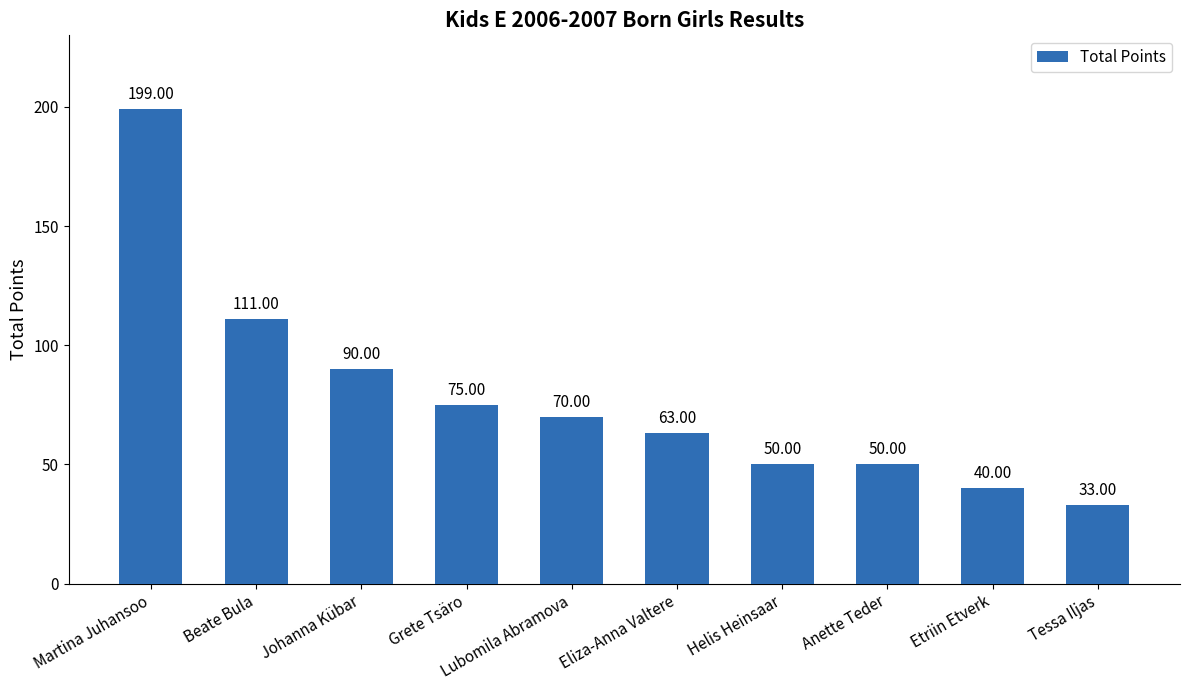

True or false: the data shows 60 at Etriin Etverk.

False